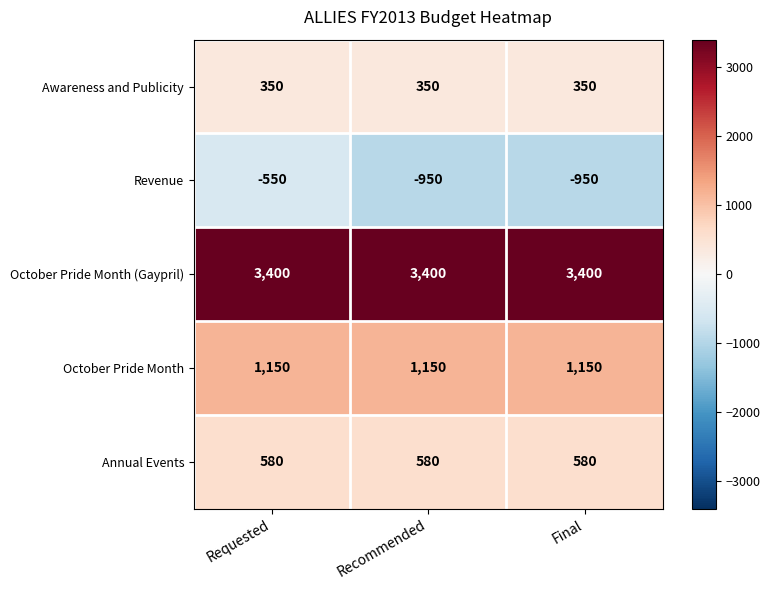

List the series in order of their peak value, lowest first.

Revenue, Awareness and Publicity, Annual Events, October Pride Month, October Pride Month (Gaypril)